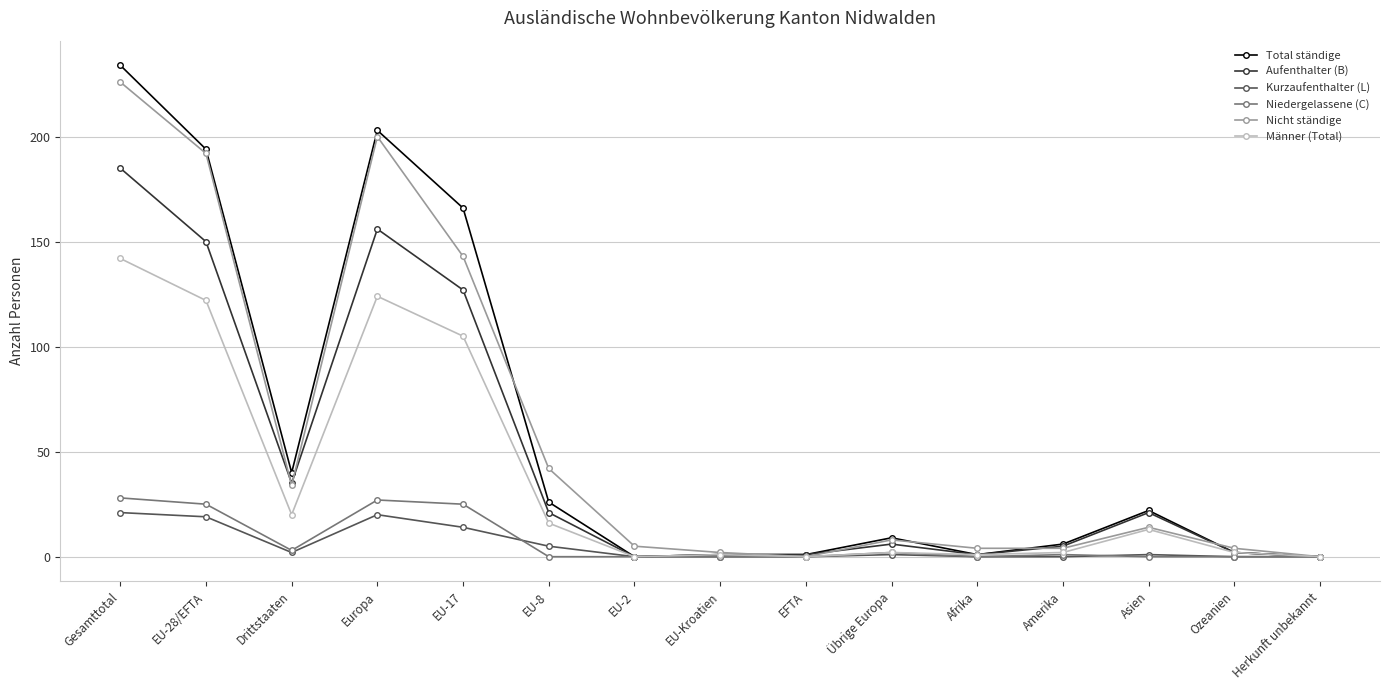

Where is Männer (Total) nearest to the value 71?

EU-17